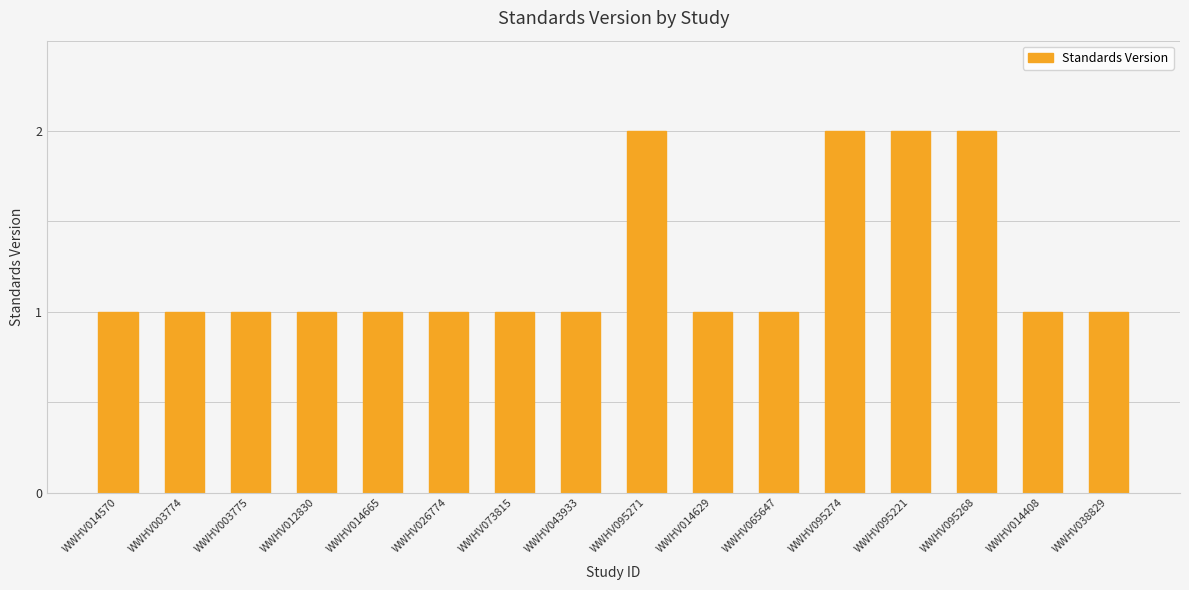

Is it true that the value at WWHV012830 is 1?

True